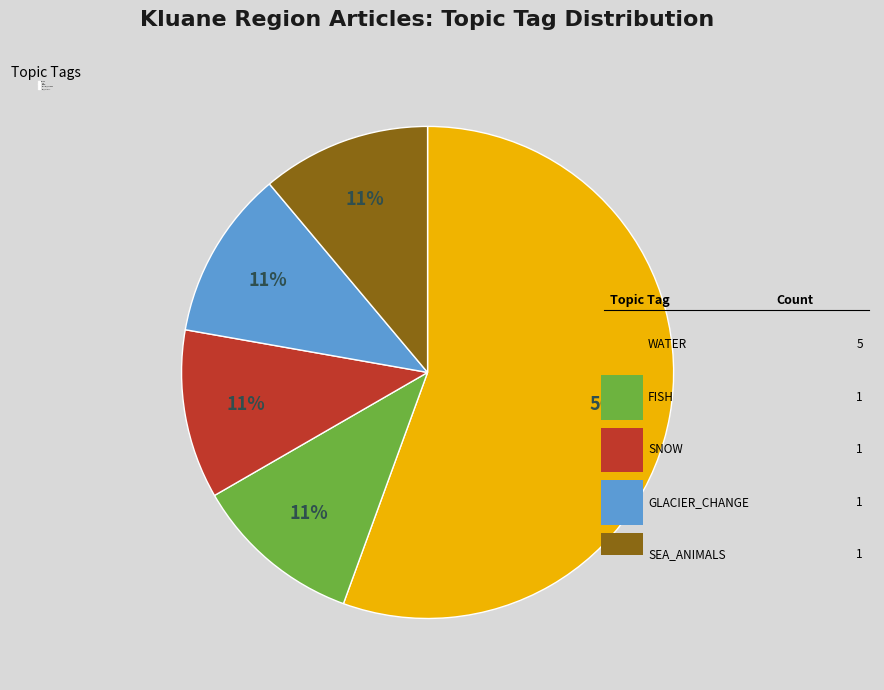

Do WATER and SNOW together represent more than half of the pie?

Yes